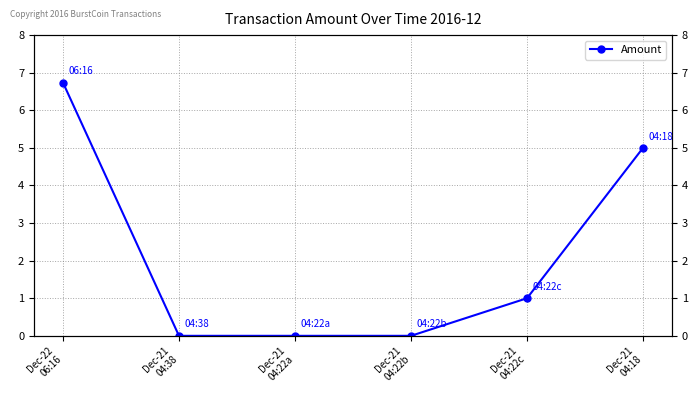

What is the label of the 3rd point from the left?

Dec-21
04:22a